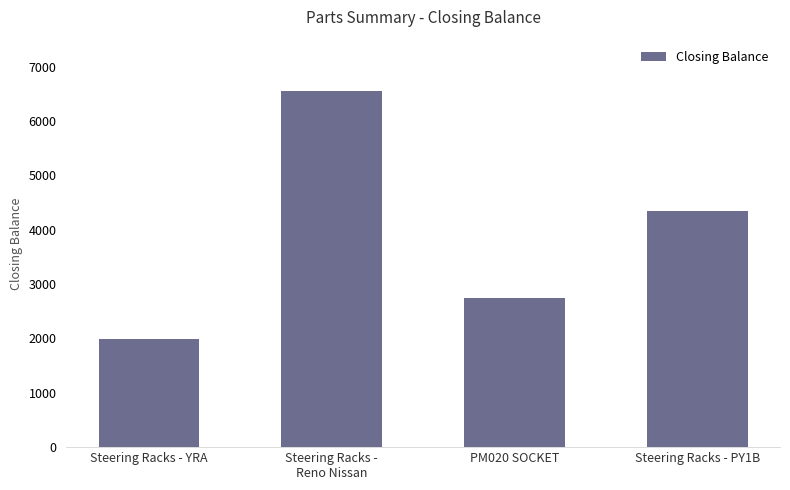

True or false: the data shows 4206 at PM020 SOCKET.

False